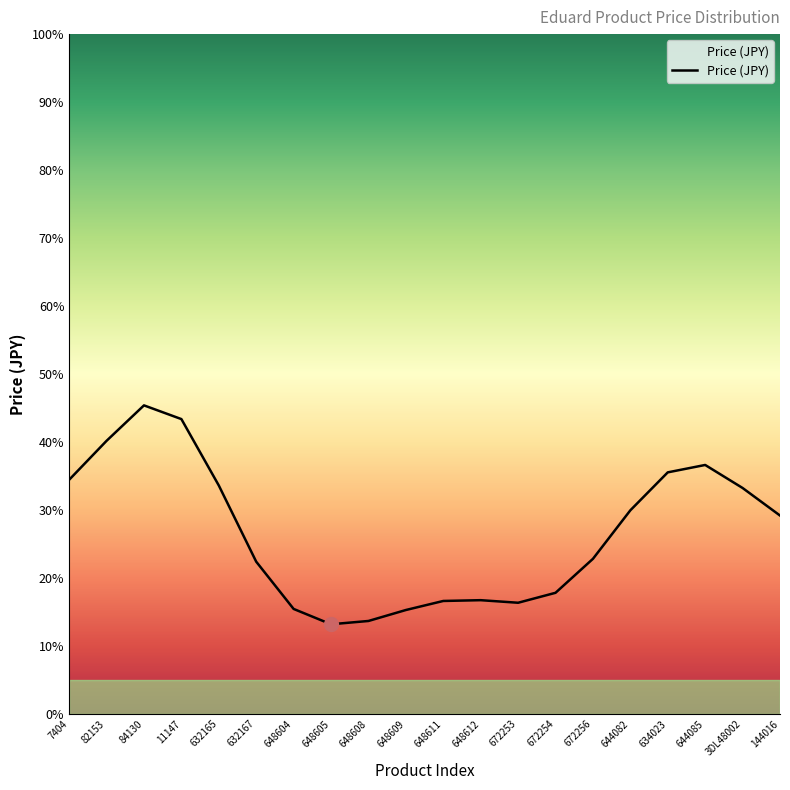

Does the chart display data point markers on the line(s)?

No